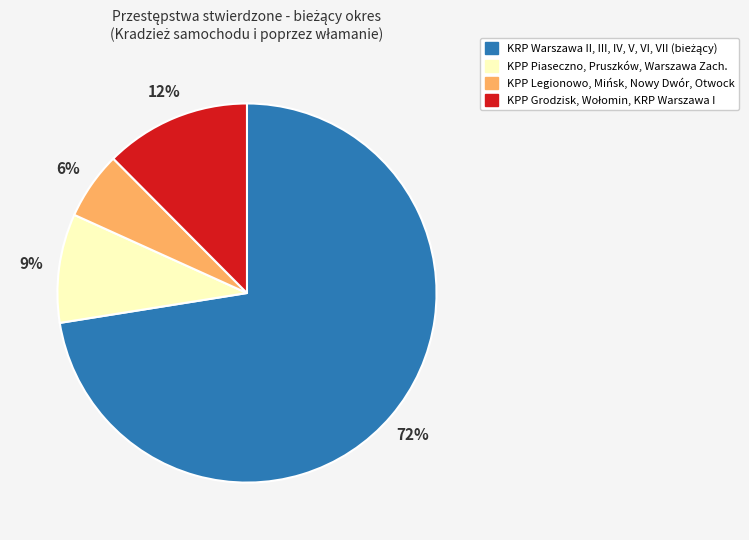

What percentage is the KPP Legionowo, Mińsk, Nowy Dwór, Otwock slice, to the nearest percent?

6%